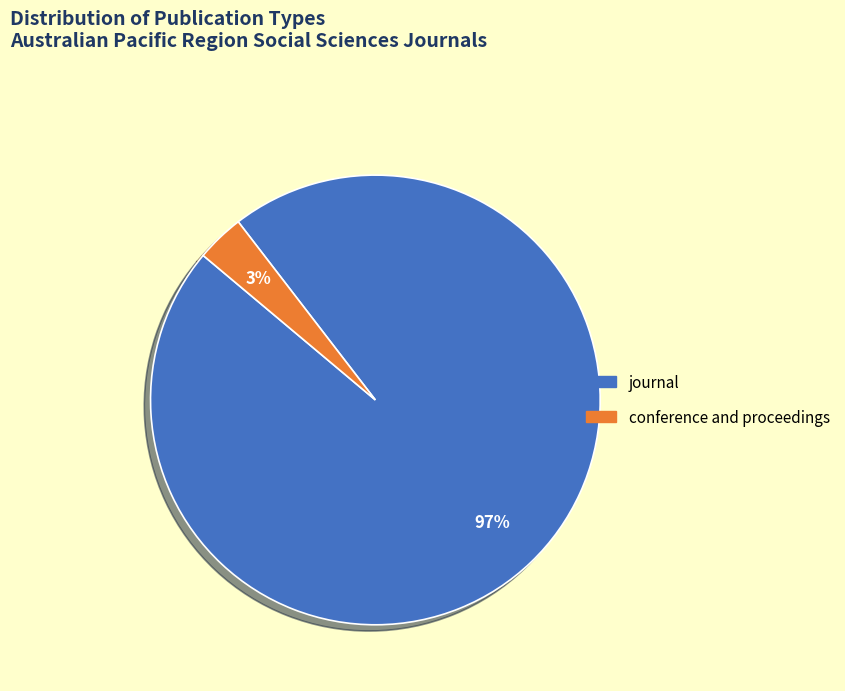

Between journal and conference and proceedings, which is larger?

journal